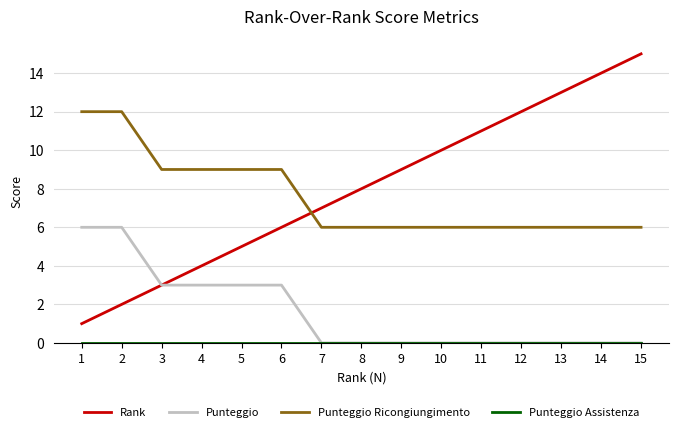

Which category has the highest value across all series?

15